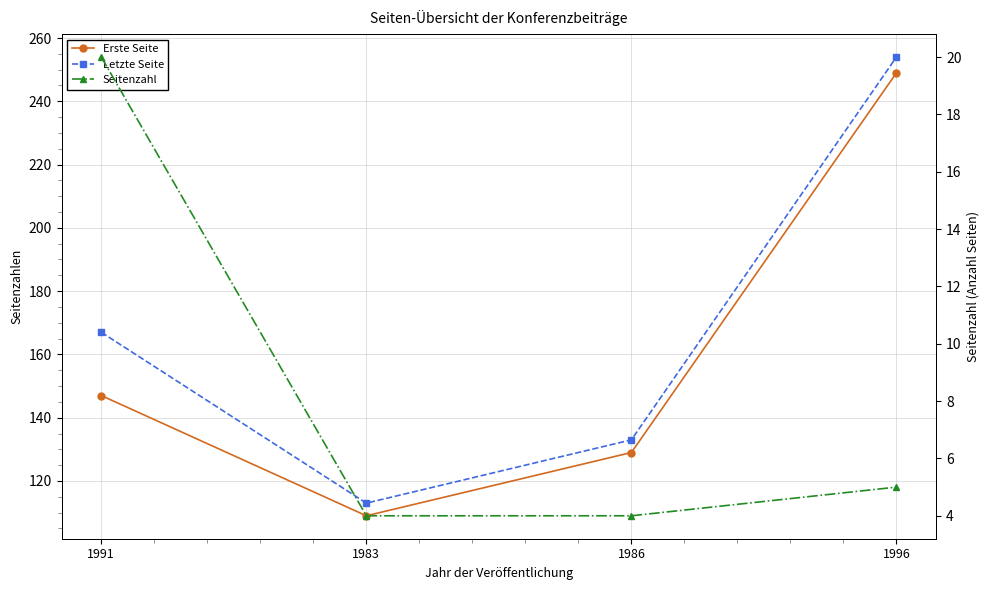

What is the label of the 4th point from the left?

1996